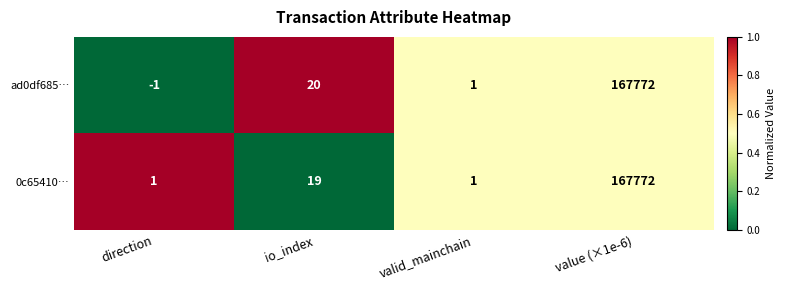

Rank the categories by ad0df685… value from highest to lowest.

value (×1e-6), io_index, valid_mainchain, direction